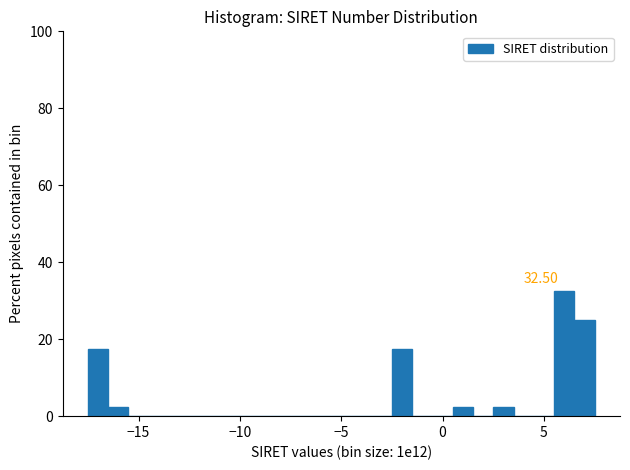

Read against the x-axis, roughly where is the centre of the tallest bar?

6.0